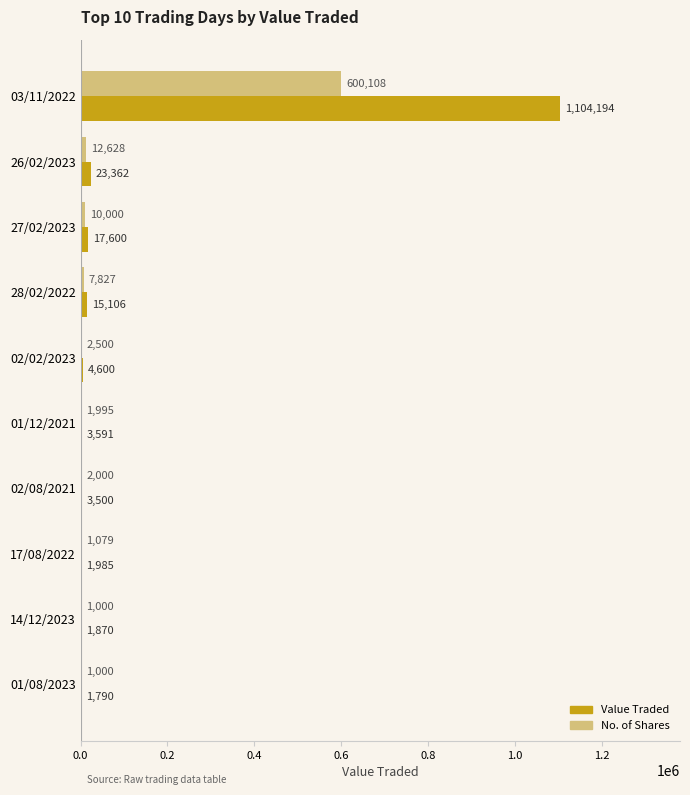

Between 03/11/2022 and 02/08/2021, which series saw the biggest shift?

Value Traded